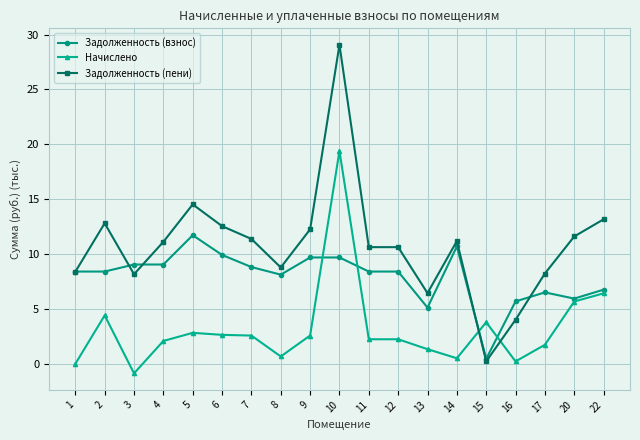

True or false: Задолженность (пени) has more than 2 interior local peaks.

True